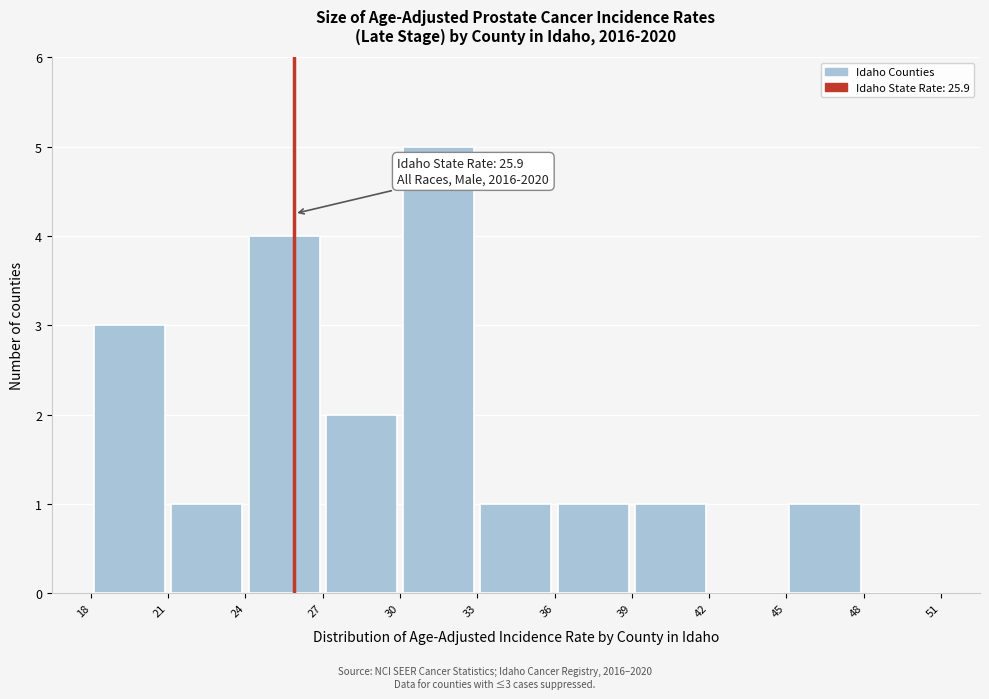

Which range on the x-axis has the tallest bar?

30 to 33